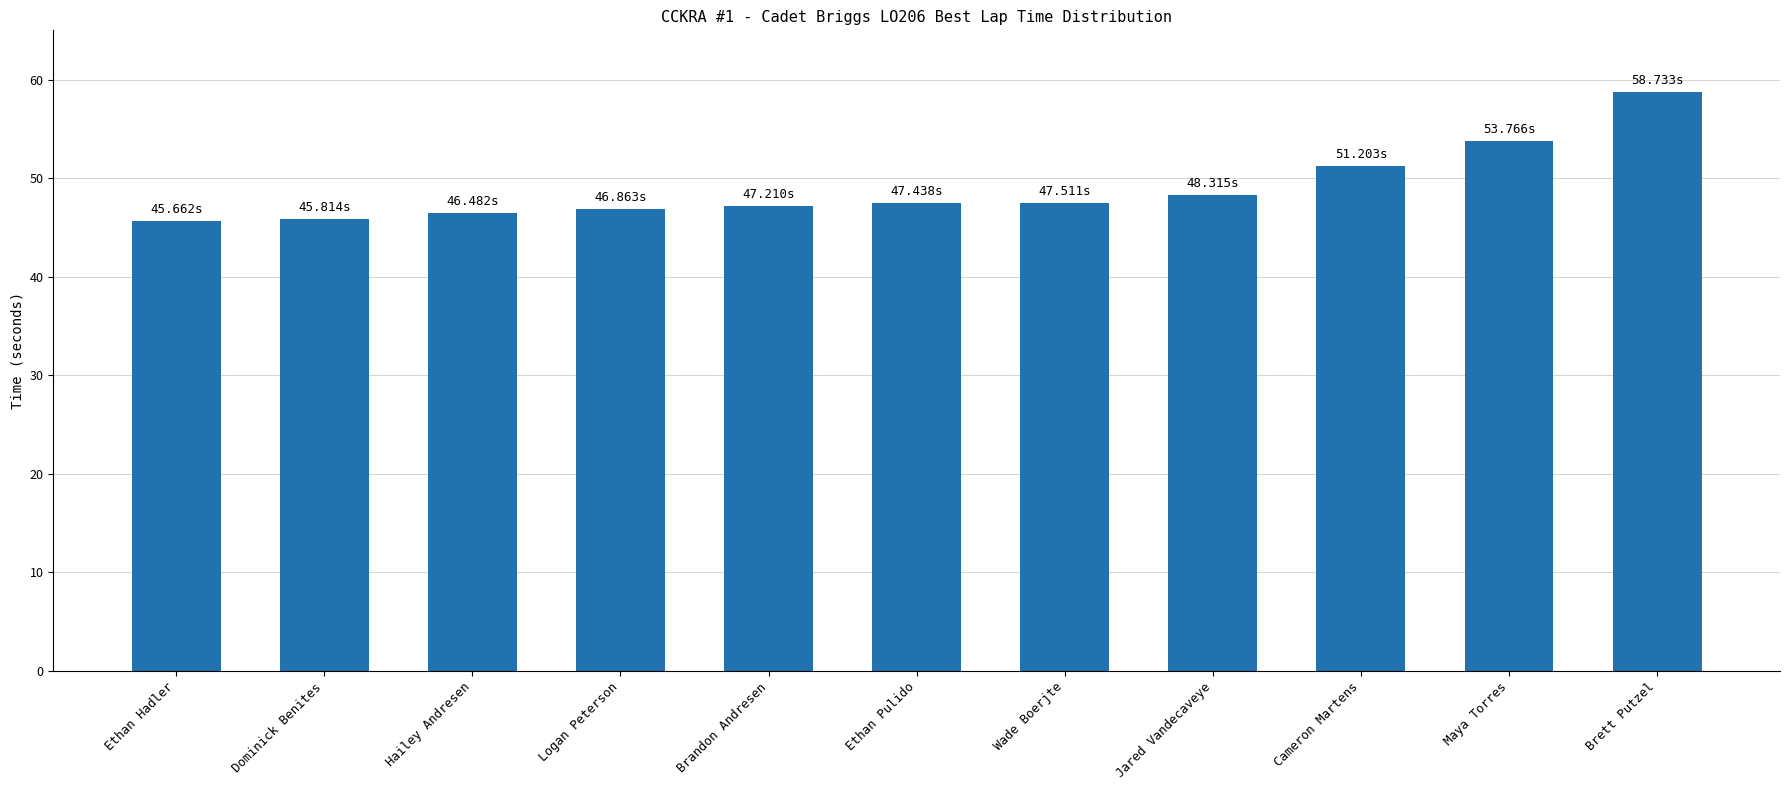

What position from the right is Jared Vandecaveye?

4